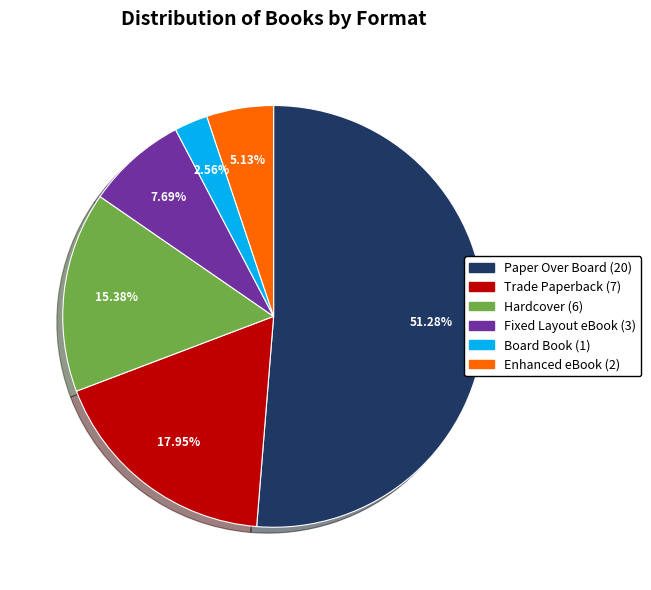

How many slices are in this pie chart?

6